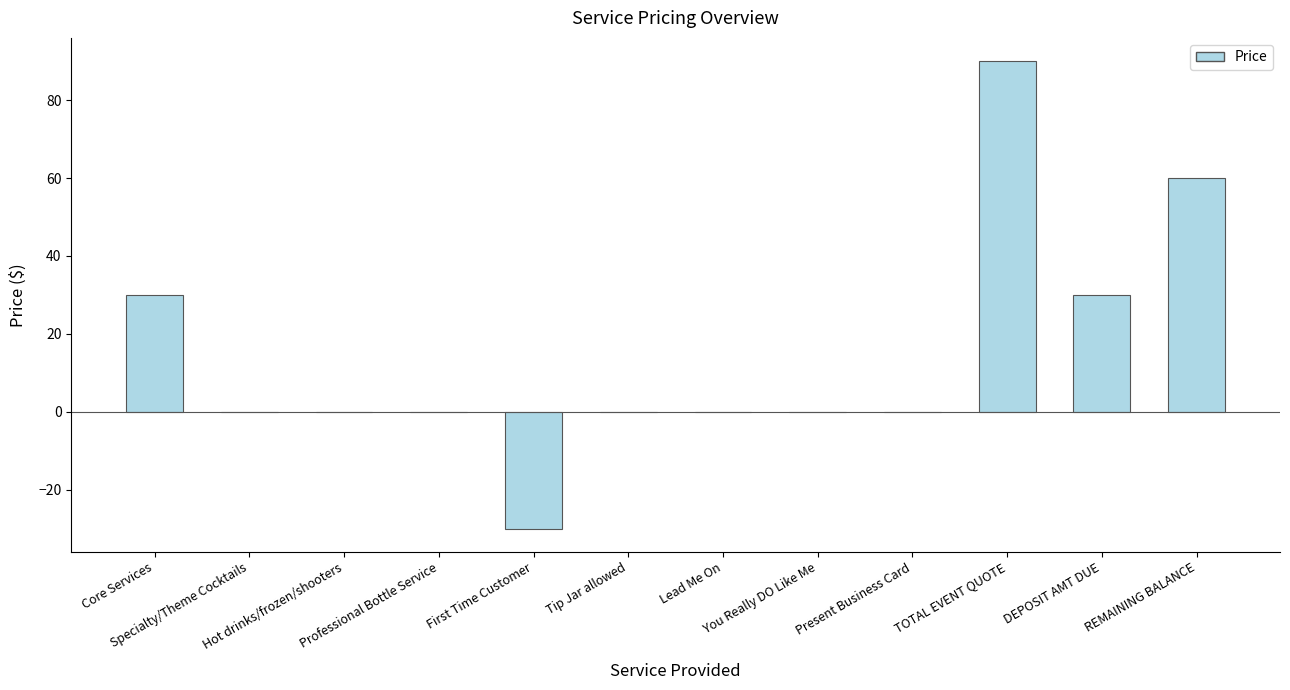

What is the sum of all values?

180